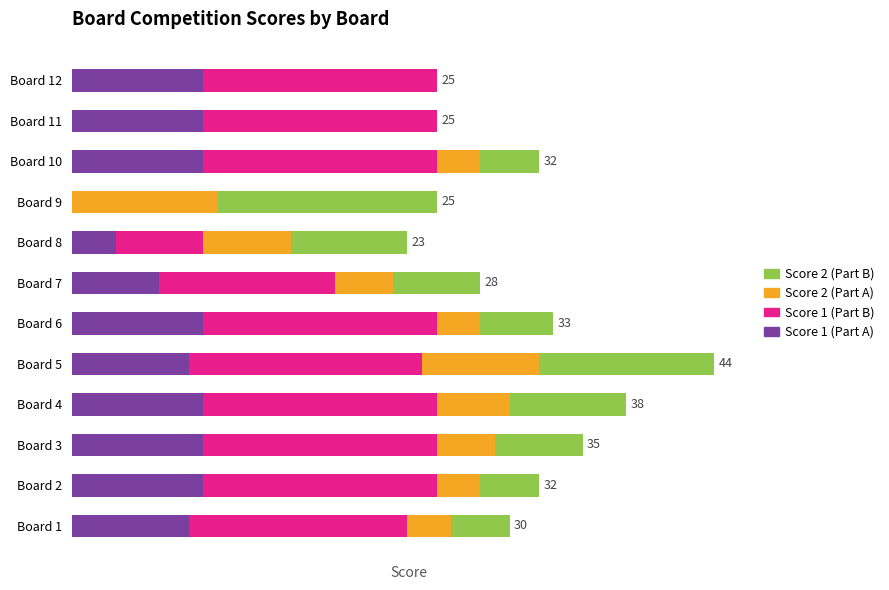

What is the difference between the second highest and minimum values in the Score 2 (Part B) series?

12